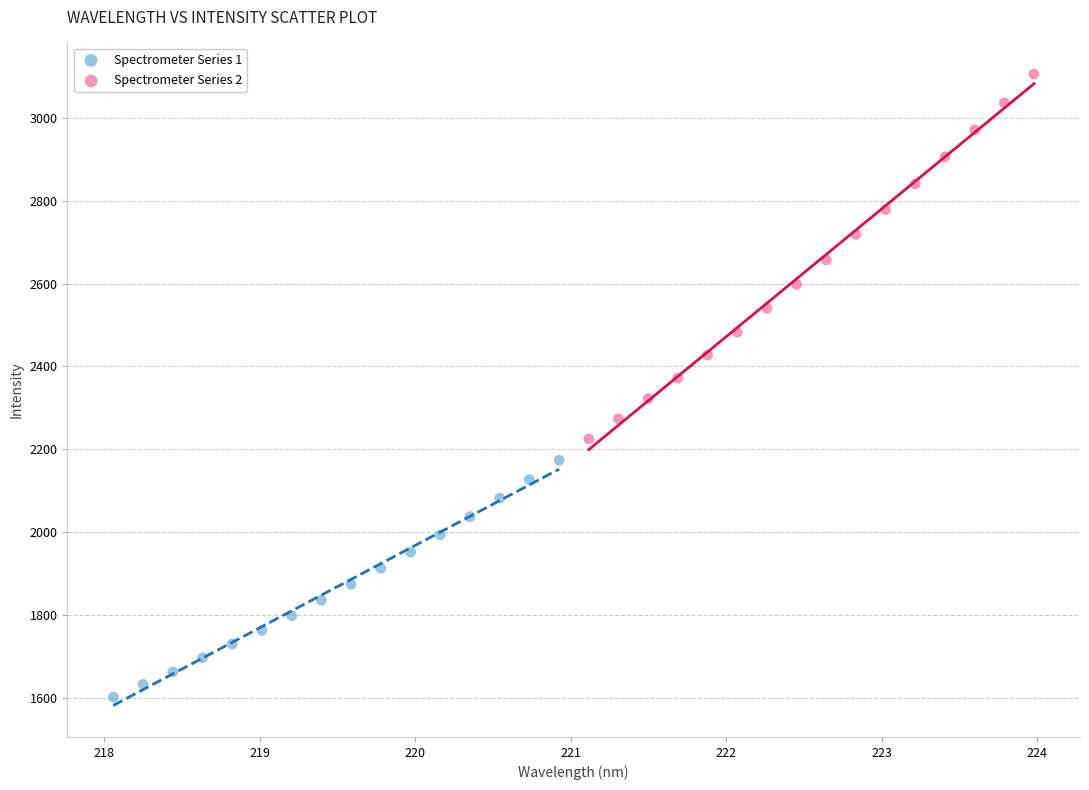

Which series has the largest Y range (max minus min)?

Spectrometer Series 2